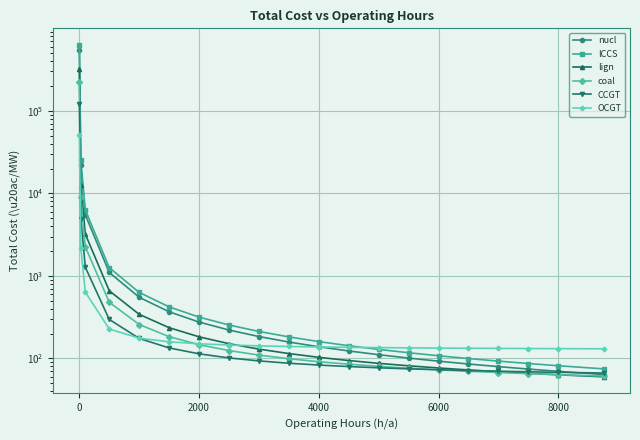

What are all the series names shown in the legend?

nucl, lCCS, lign, coal, CCGT, OCGT